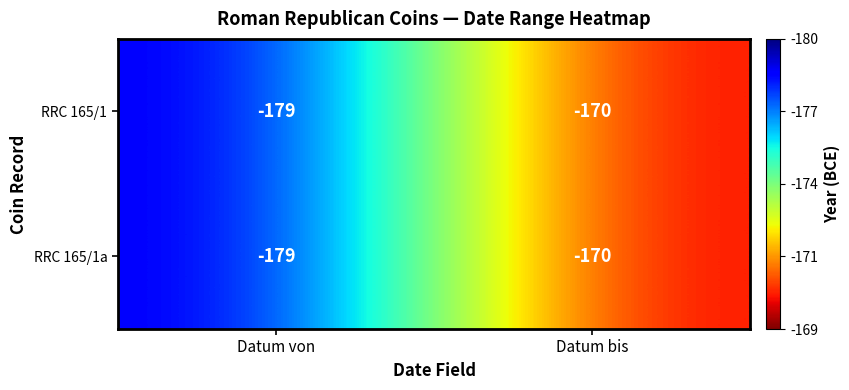

What is the sum of all RRC 165/1 values?

-349